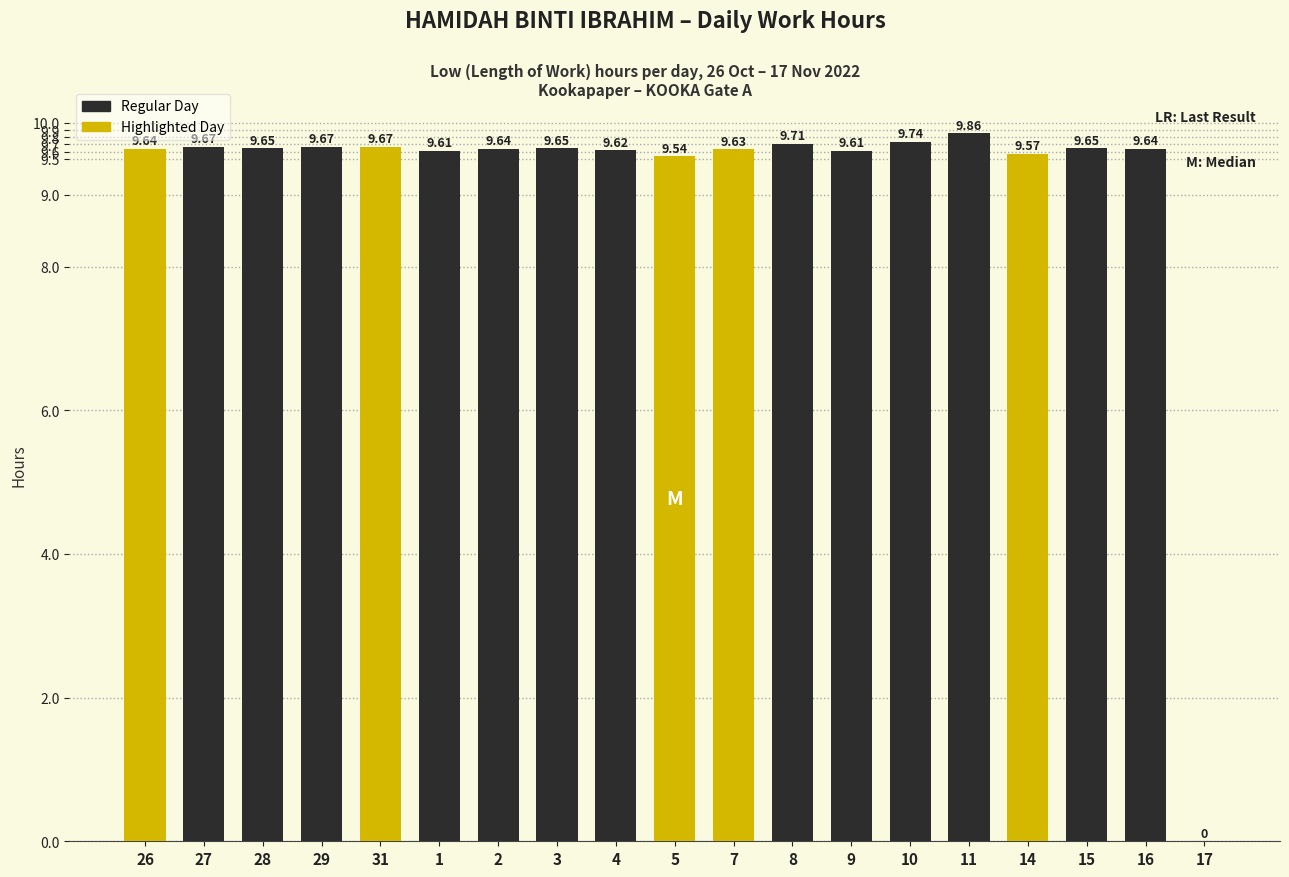

Where is the data nearest to the value 4?

17